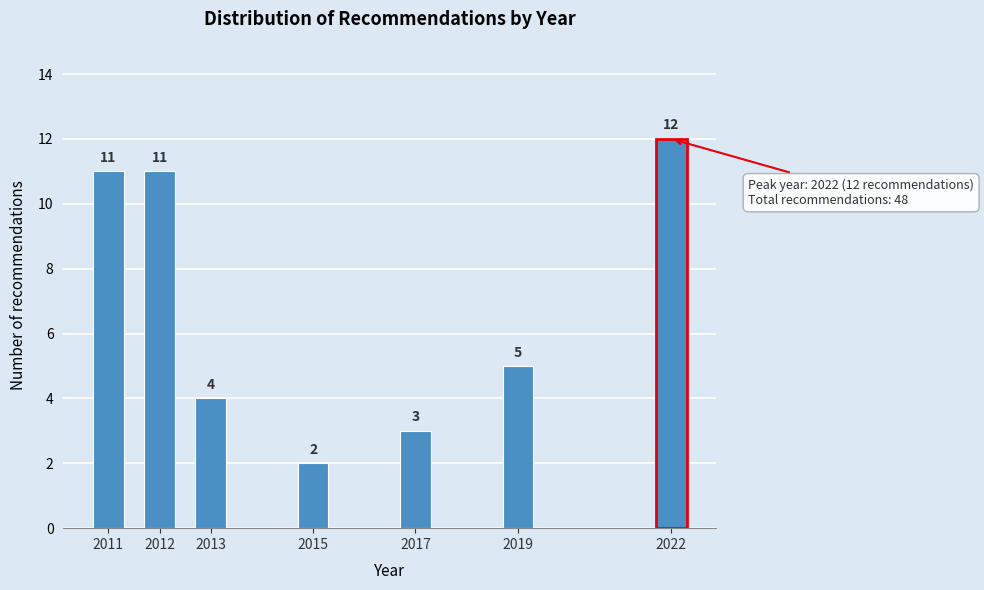

Reading right to left, extract all data points from this chart.

12	5	3	2	4	11	11